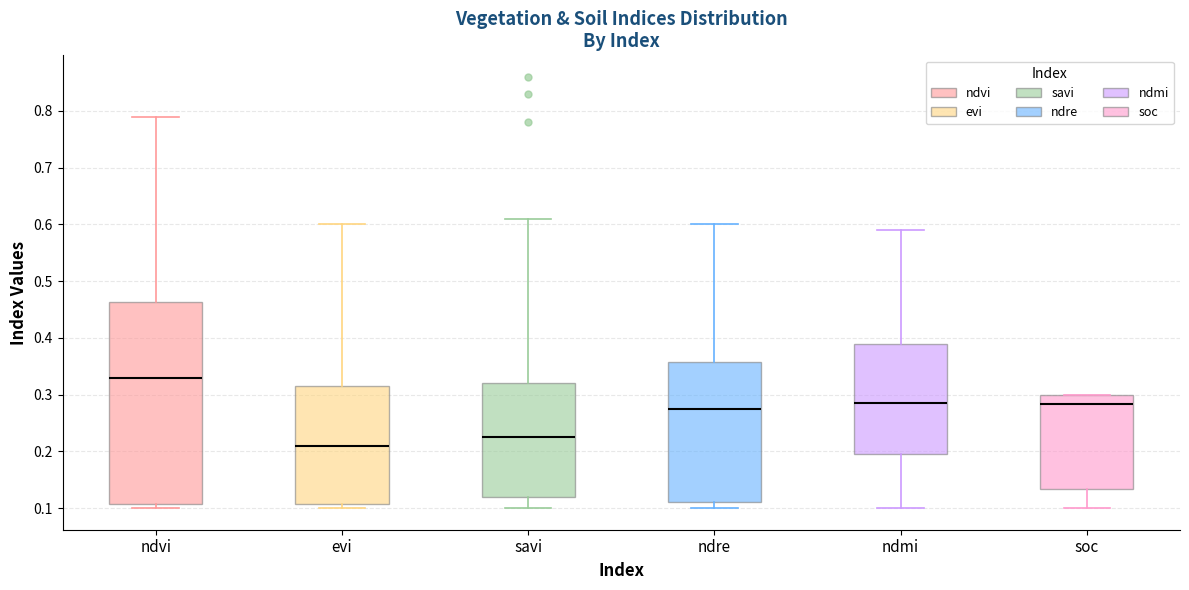

Reading left to right, read every box against the y-axis: the position of its median line, the range the box covers, and the ends of its whiskers. The values are not printed on the chart, so give them approximately, as read against the axis.

ndvi: median 0.33, box 0.11 to 0.46, whiskers 0.10 to 0.79
evi: median 0.21, box 0.11 to 0.32, whiskers 0.10 to 0.60
savi: median 0.23, box 0.12 to 0.32, whiskers 0.10 to 0.61
ndre: median 0.28, box 0.11 to 0.36, whiskers 0.10 to 0.60
ndmi: median 0.29, box 0.20 to 0.39, whiskers 0.10 to 0.59
soc: median 0.28, box 0.13 to 0.30, whiskers 0.10 to 0.30